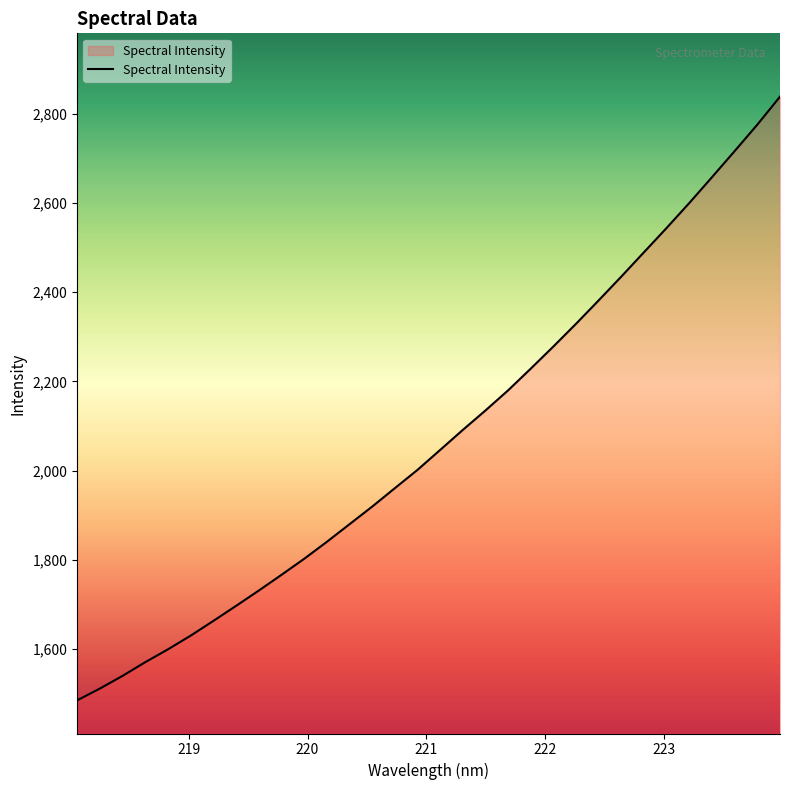

What is the maximum value shown in the chart?

2838.3